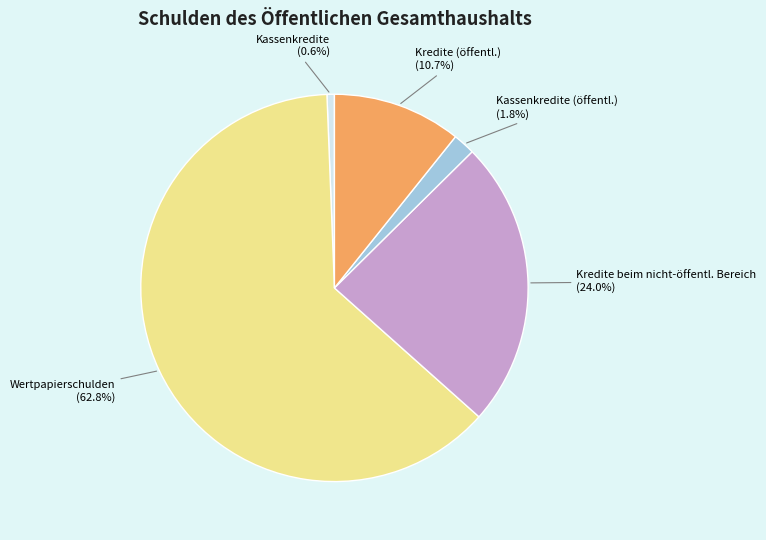

Do Kredite (öffentl.) and Kredite beim nicht-öffentl. Bereich together represent more than half of the pie?

No